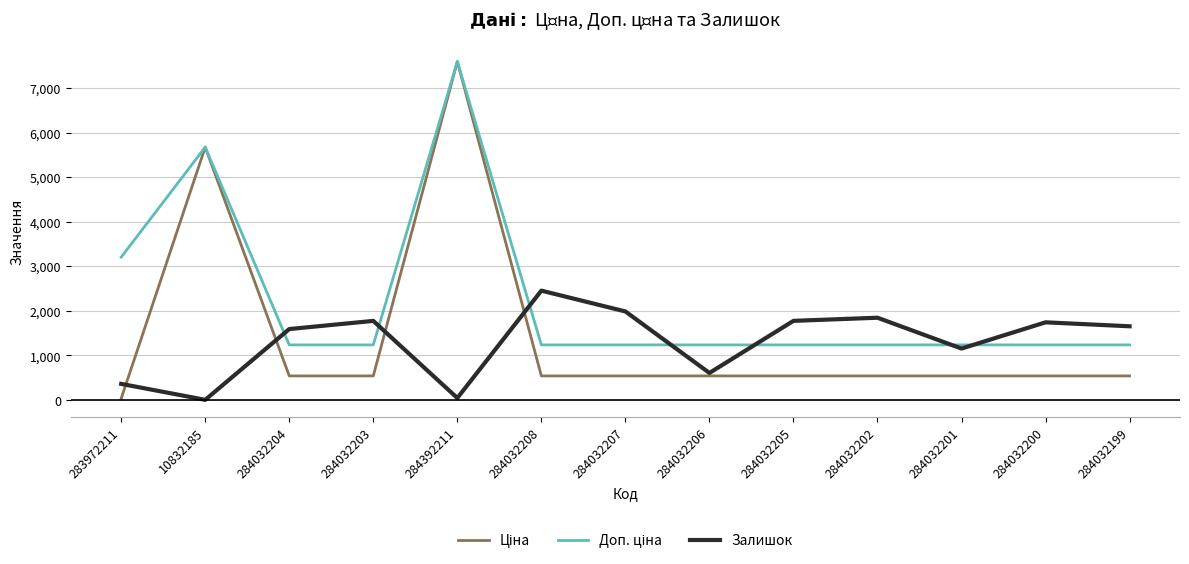

Is it true that Залишок equals 1653.0 at 284032199?

True